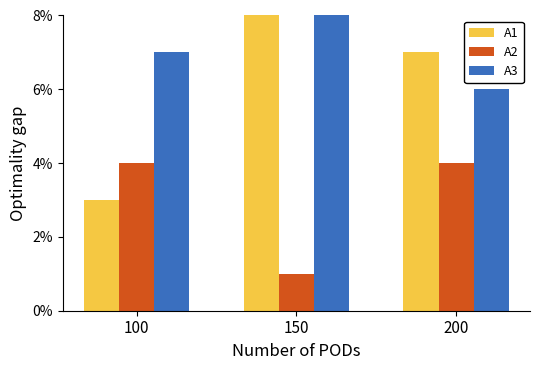

Are the bars horizontal?

No